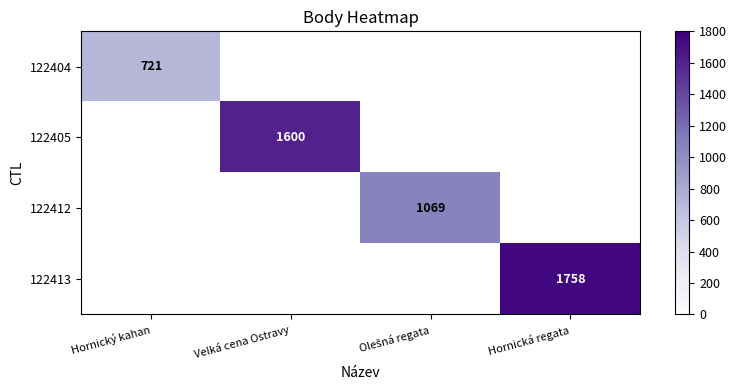

At how many categories does at least one series exceed 1248?

2